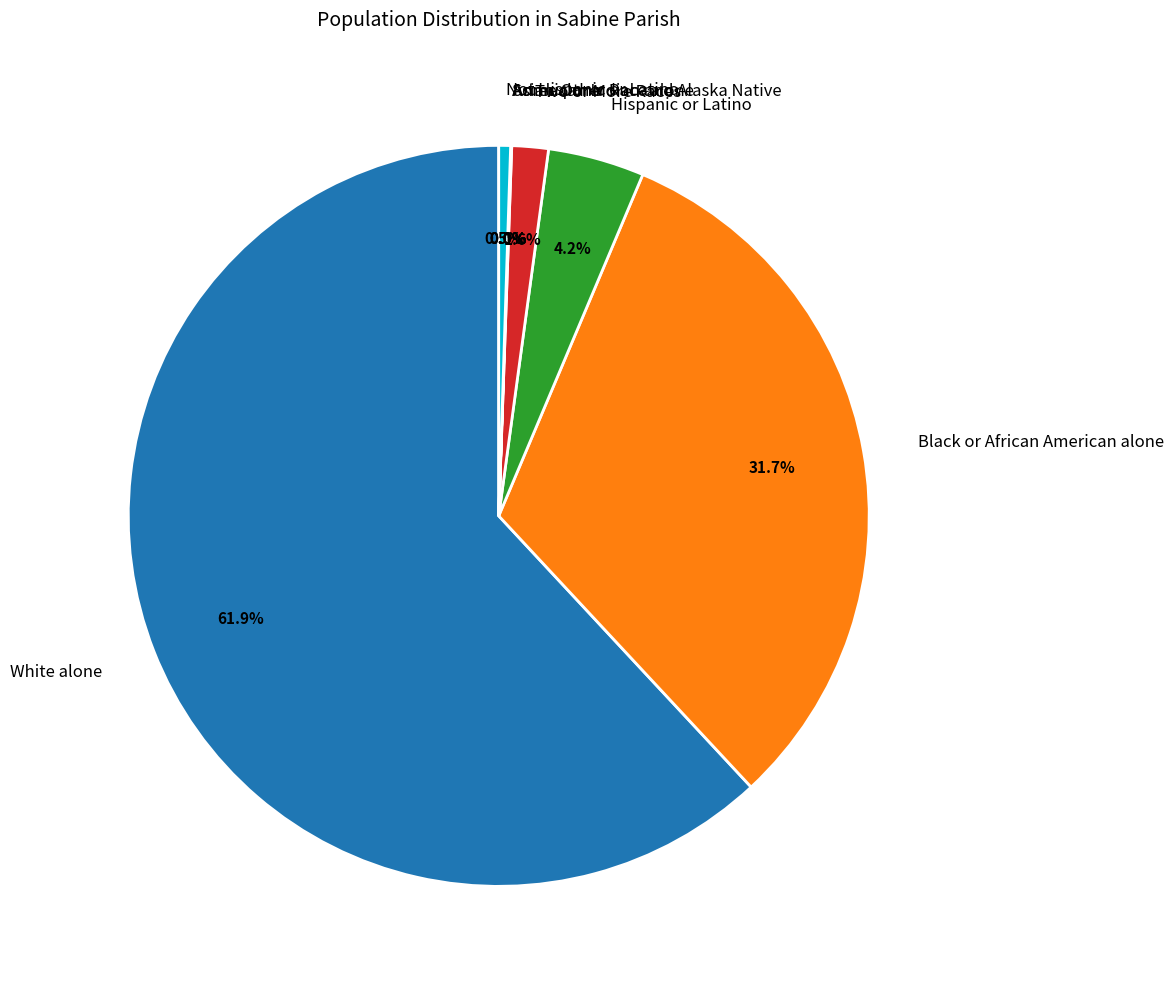

What percentage is NOT represented by Not Hispanic or Latino?

99.5%